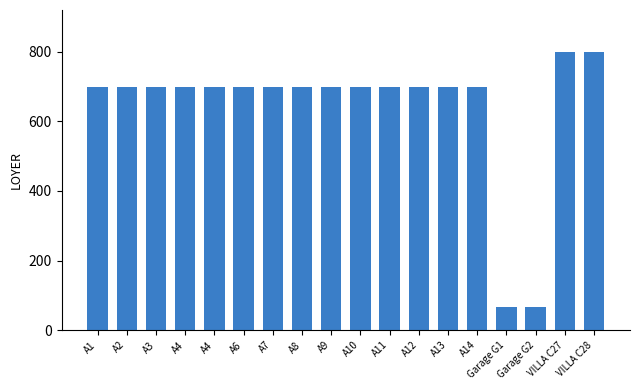

How many values are below 700?

2